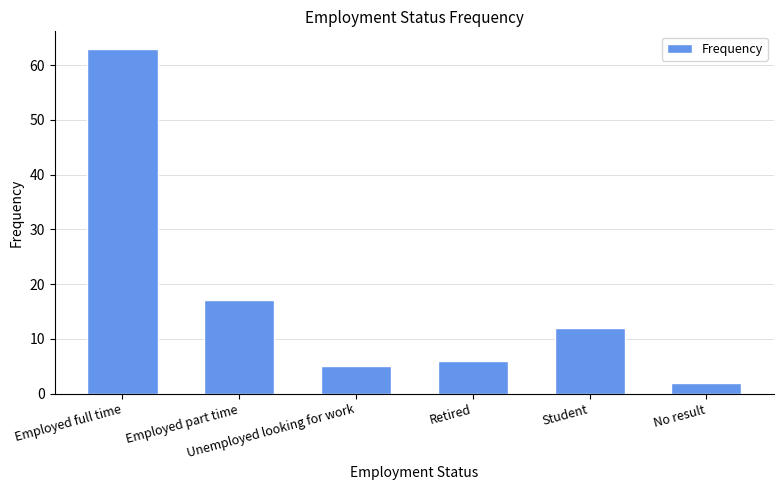

What is the change in value from Employed full time to No result?

-61